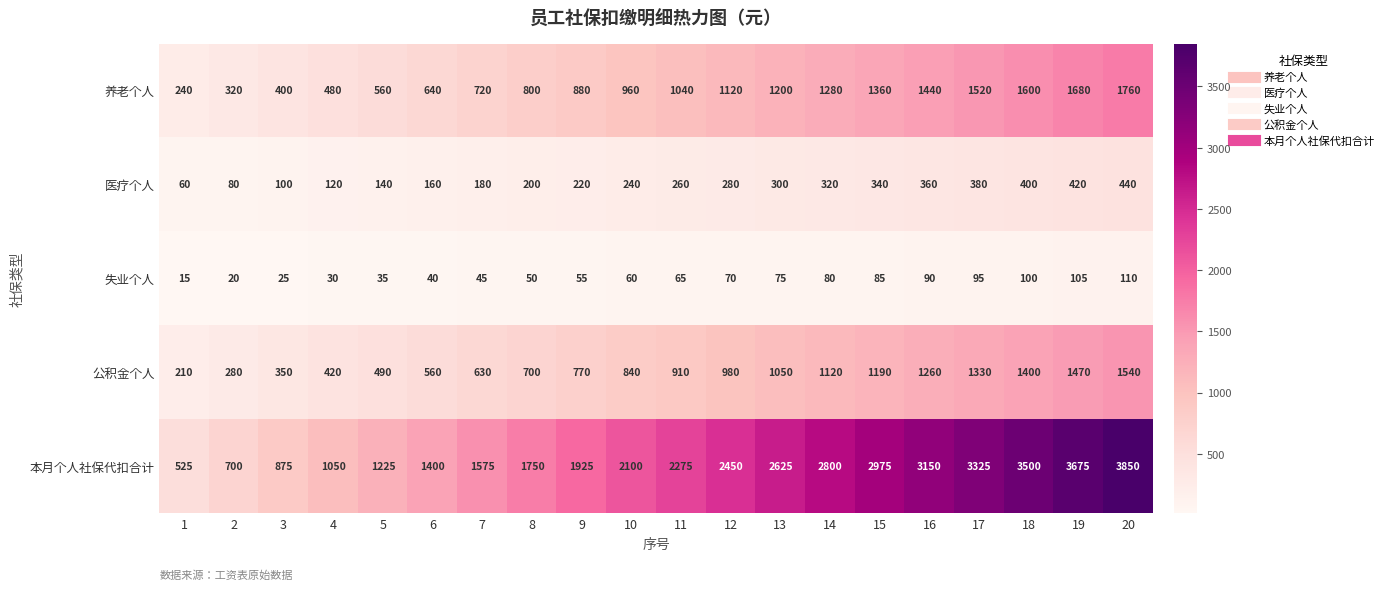

Which label corresponds to the smallest value in the chart?

1